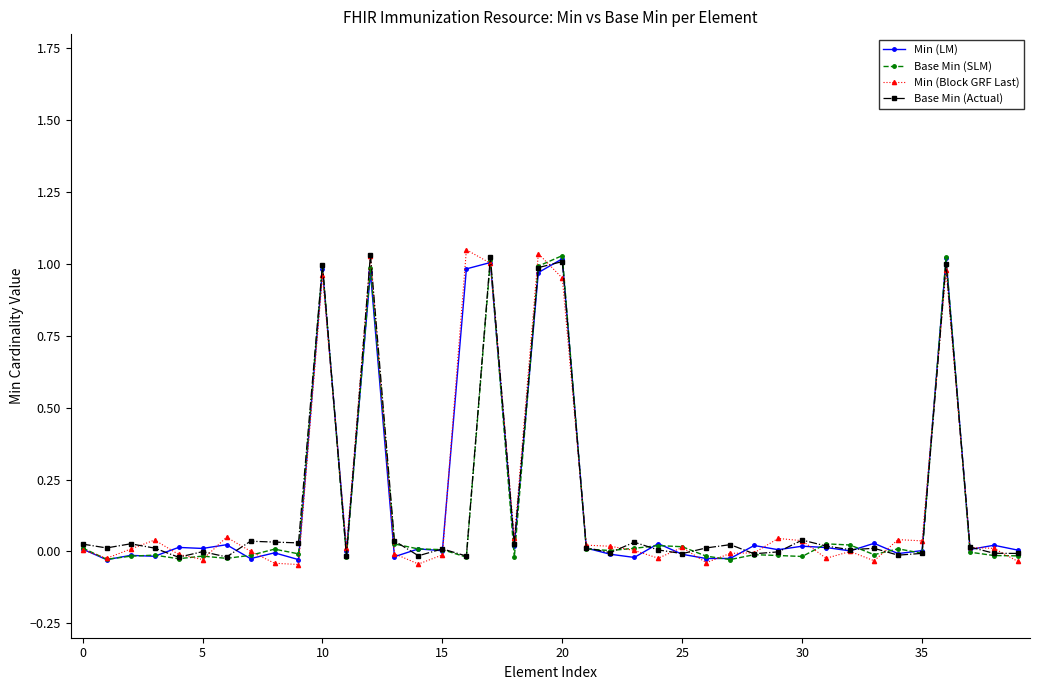

True or false: Min (LM) has more than 1 points higher than both neighbors.

True